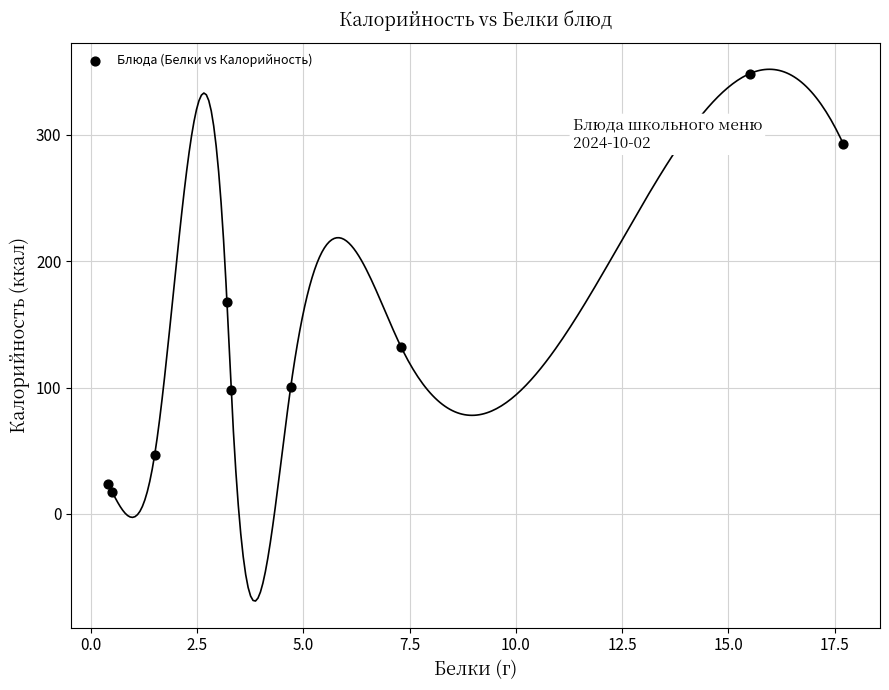

What Y value in the scatter plot is closest to 182?

167.8